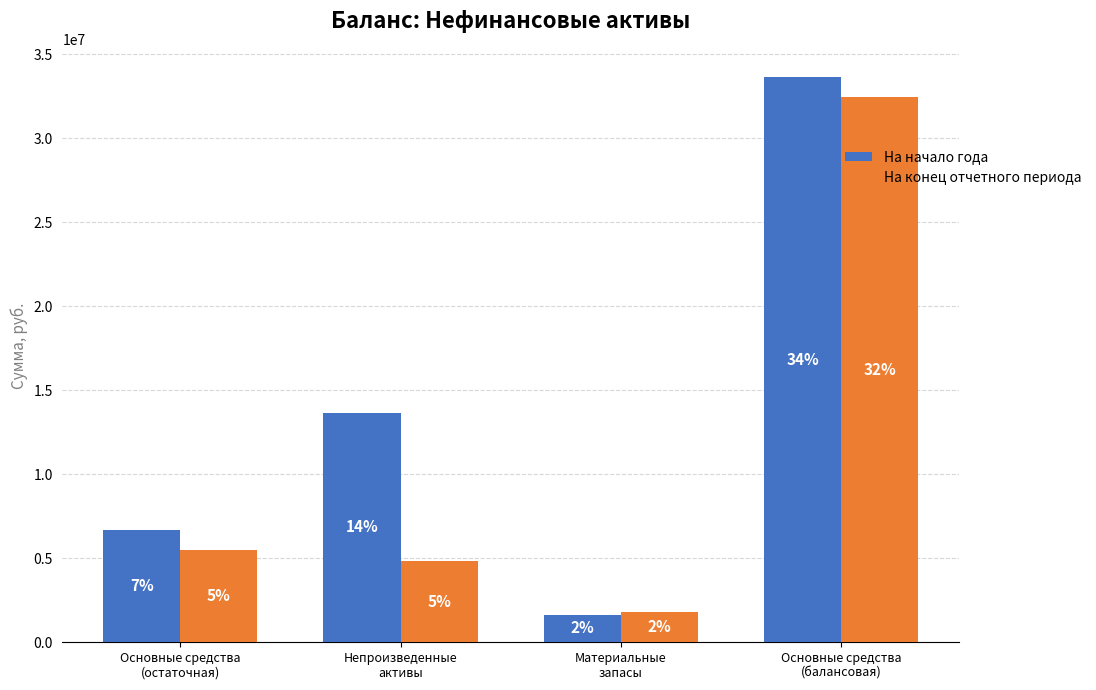

Reading right to left, extract all data points from this chart.

На начало года: 33637192.1	1624492.9	13649860.6	6686456.3
На конец отчетного периода: 32443641.8	1774099.2	4800304.0	5501118.1